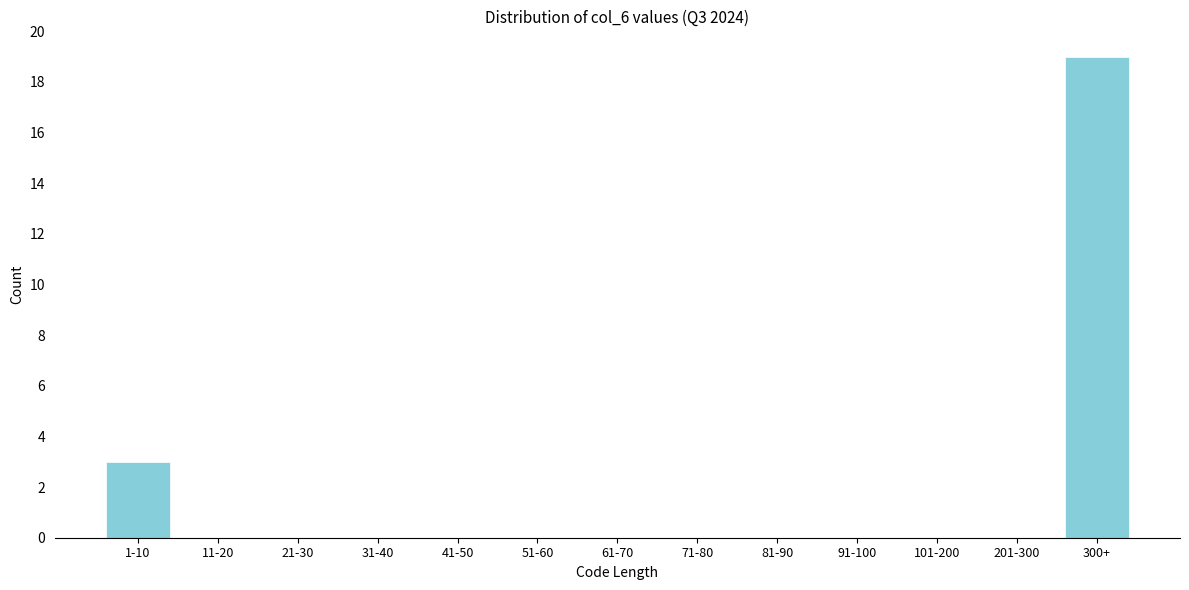

Reading left to right, extract all data points from this chart.

1-10=3	11-20=0	21-30=0	31-40=0	41-50=0	51-60=0	61-70=0	71-80=0	81-90=0	91-100=0	101-200=0	201-300=0	300+=19